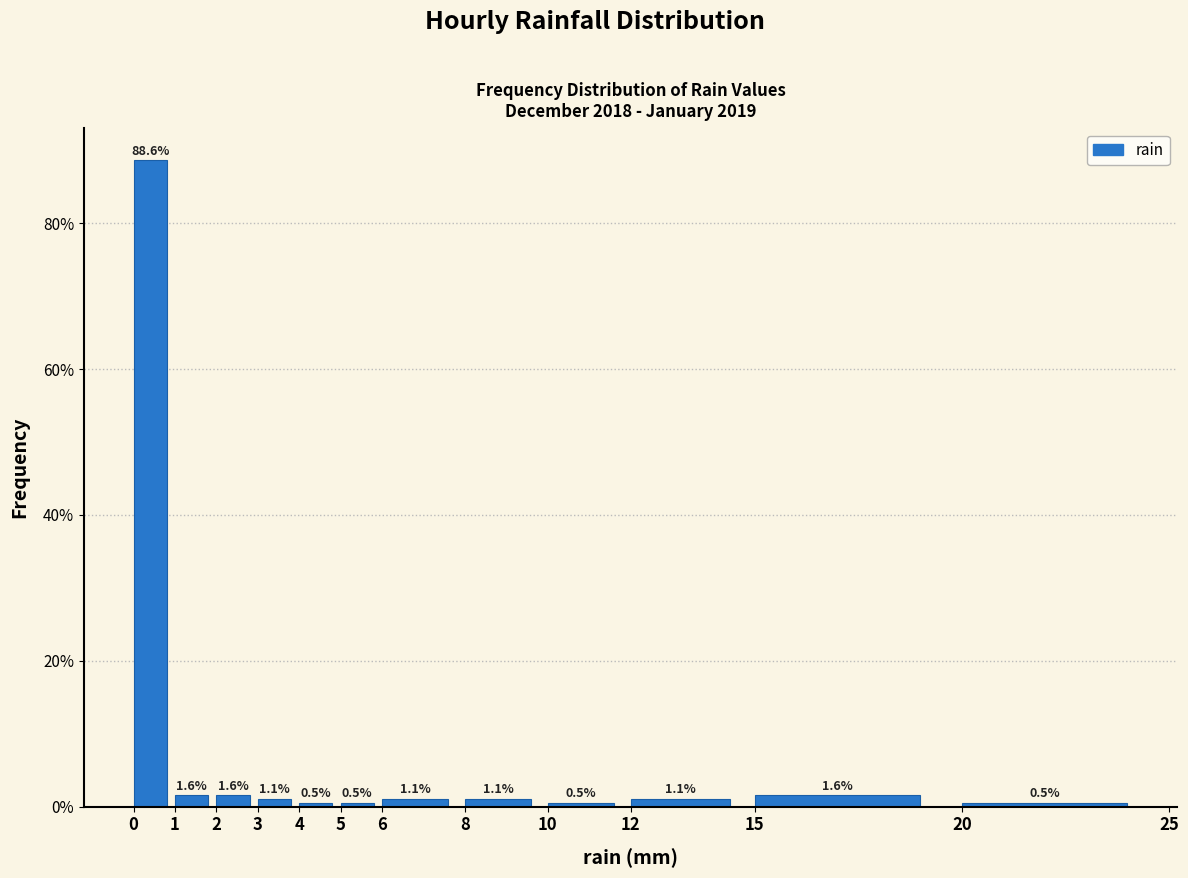

Which range on the x-axis has the tallest bar?

0 to 1